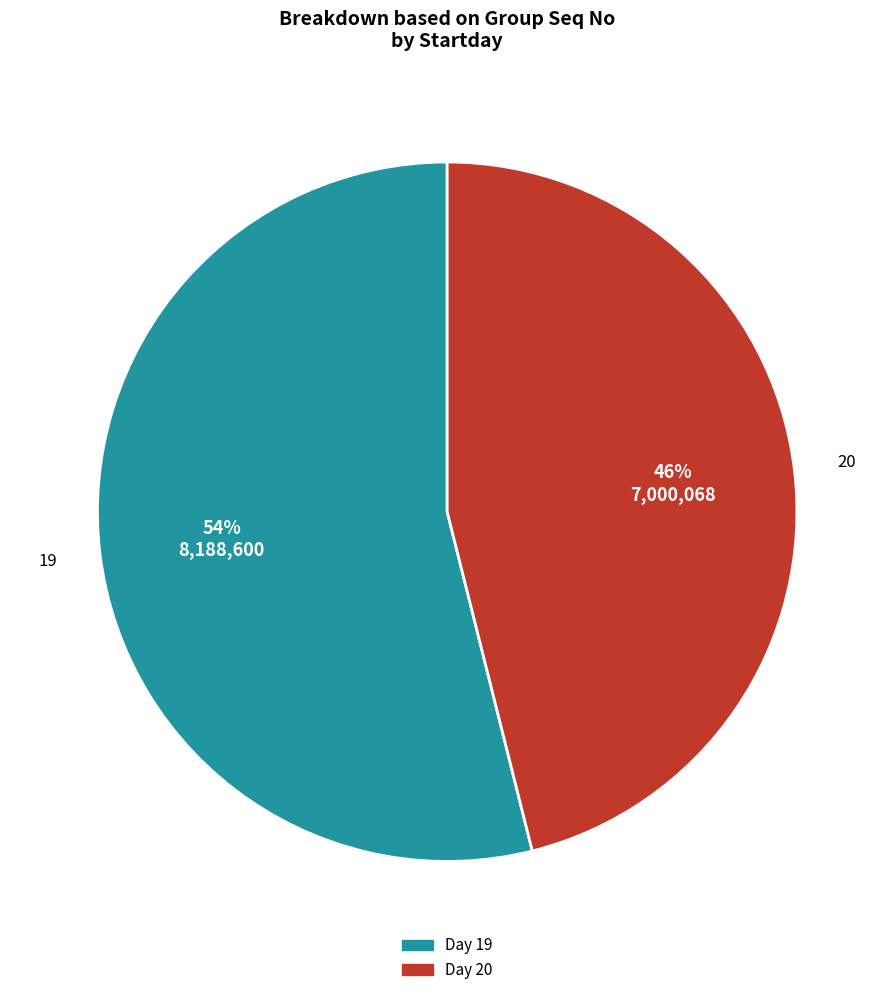

Is there a majority slice in this chart?

Yes